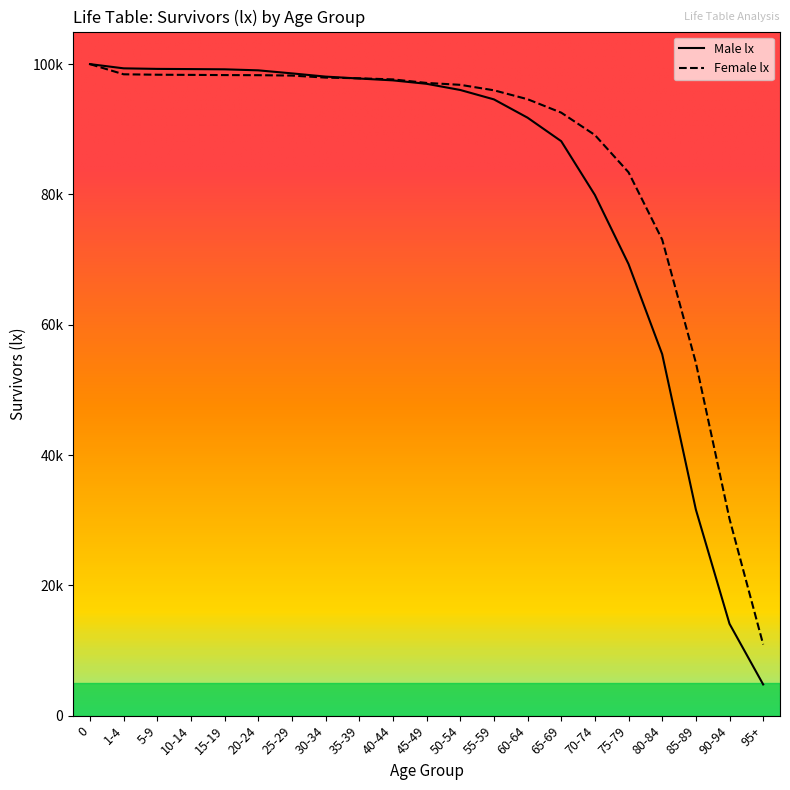

What are all the series names shown in the legend?

Male lx, Female lx